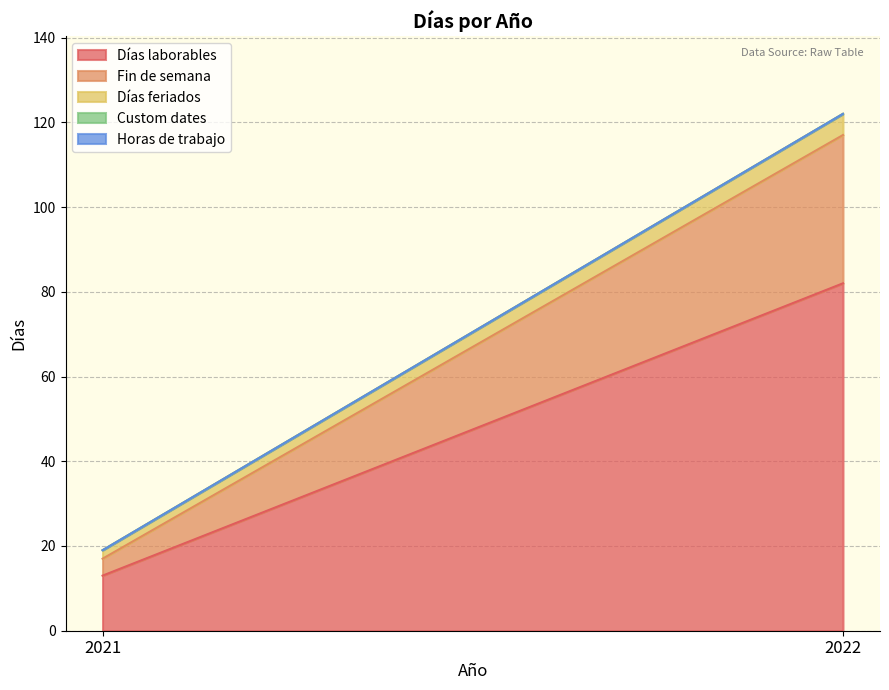

Which category has the highest value in the Fin de semana series?

2022